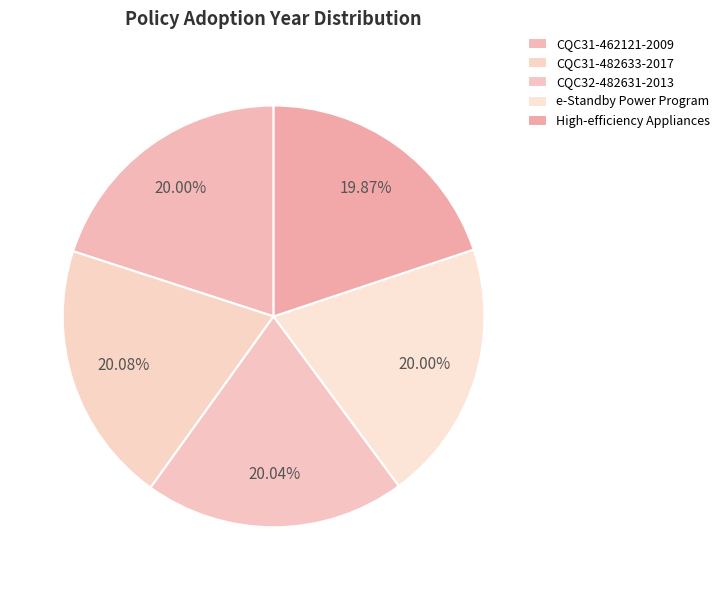

Count the number of slices in the pie.

5